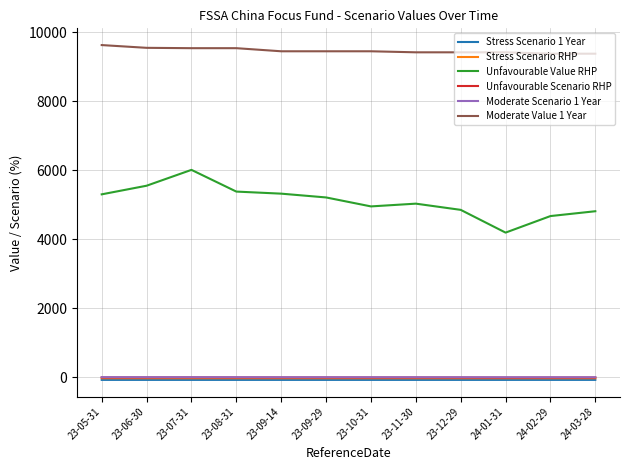

Is the value of Stress Scenario 1 Year at 23-12-29 greater than the value of Unfavourable Value RHP at 23-08-31?

No